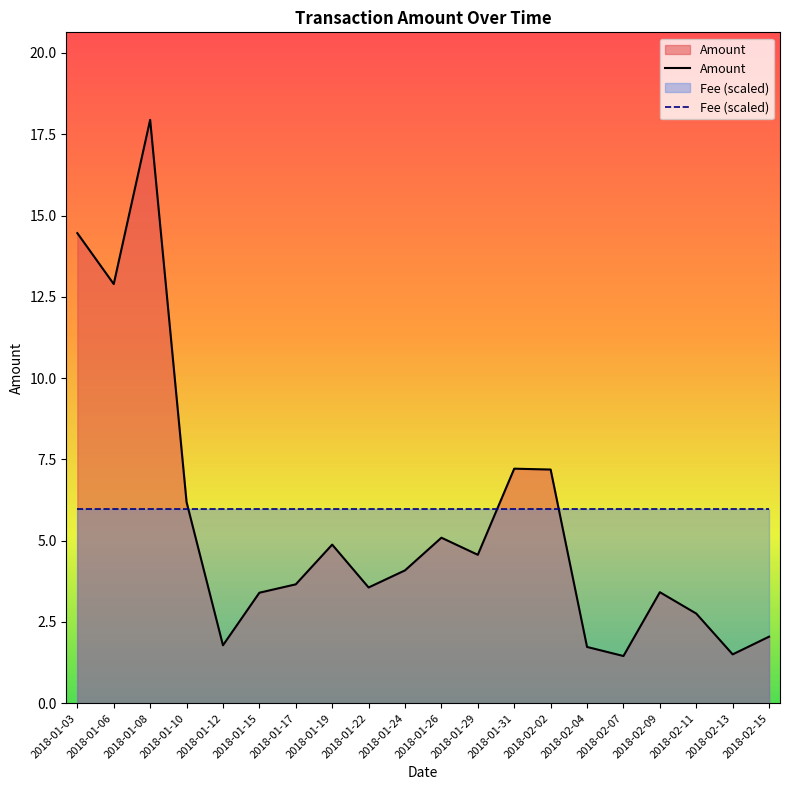

What is the maximum value shown in the chart?

17.9